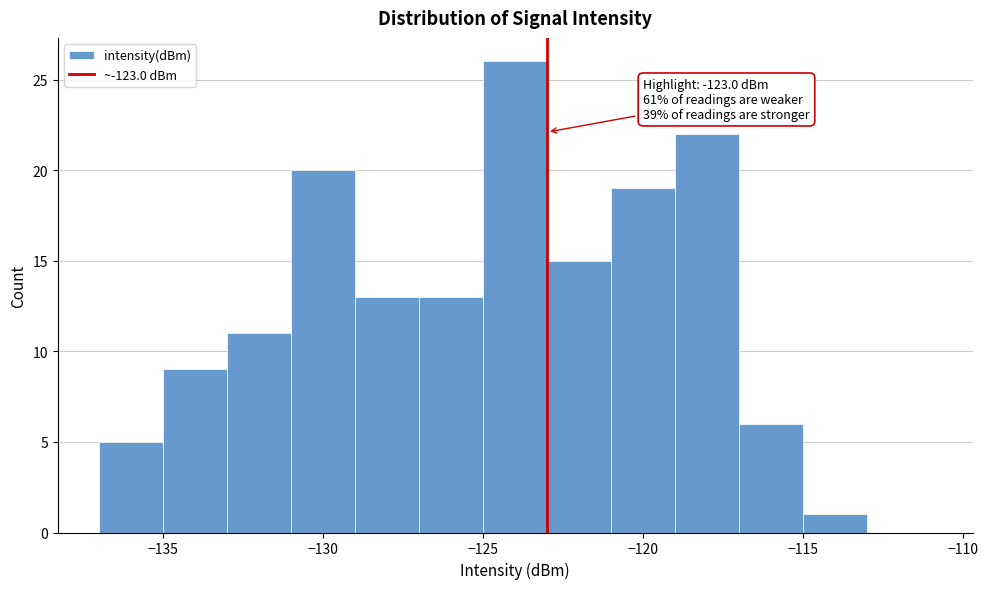

Over which range of the x-axis is the bar tallest?

-125 to -123